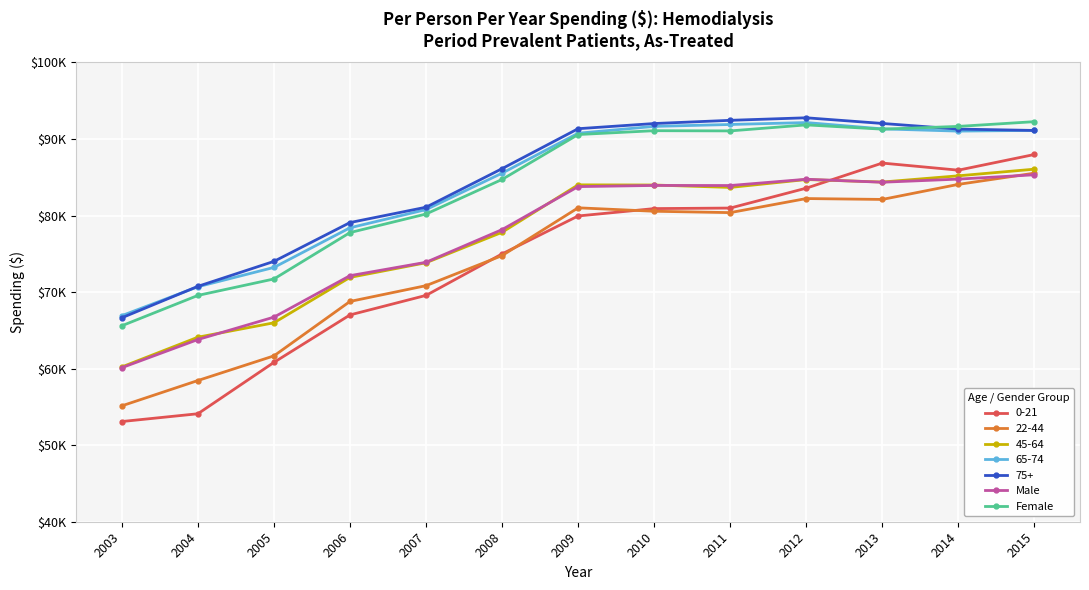

What are all the series names shown in the legend?

0-21, 22-44, 45-64, 65-74, 75+, Male, Female